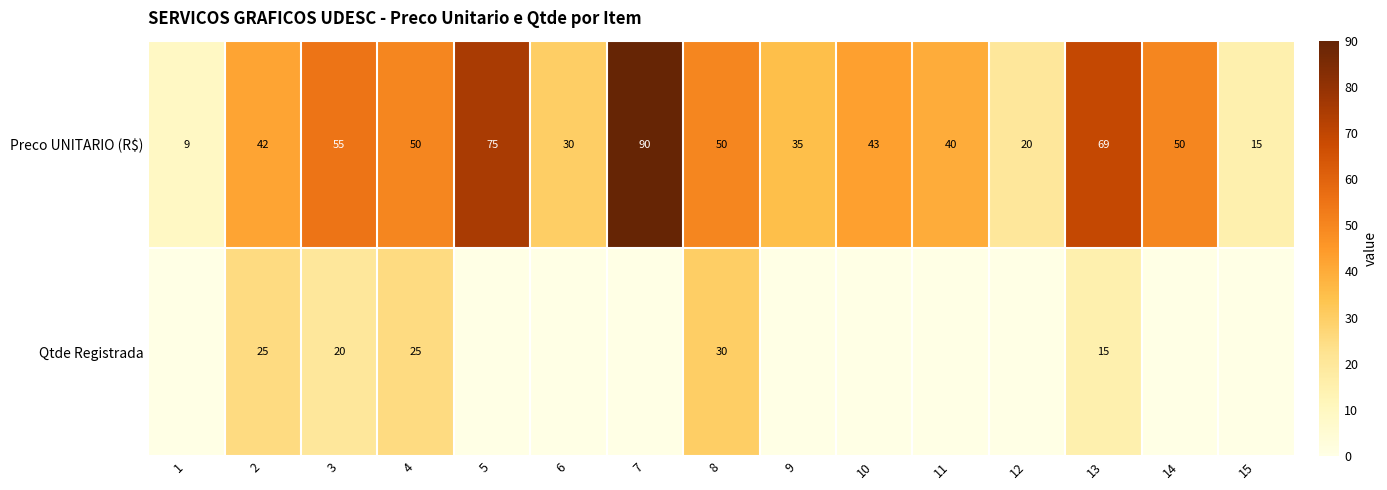

Which has a higher value, 10 or 3?

3